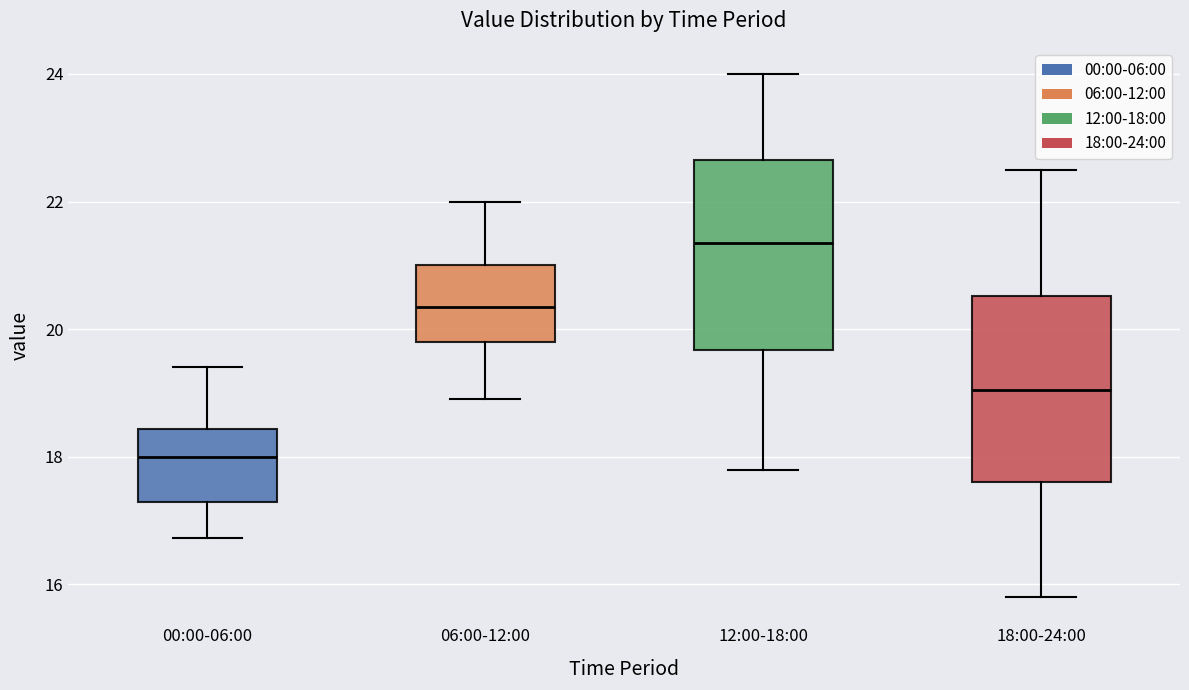

Which box's median line is the highest?

12:00-18:00